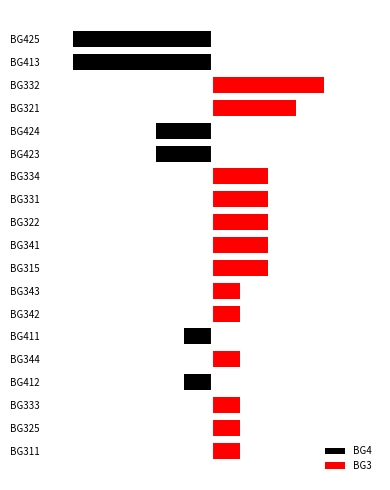

What is the total value across all series at BG341?

2